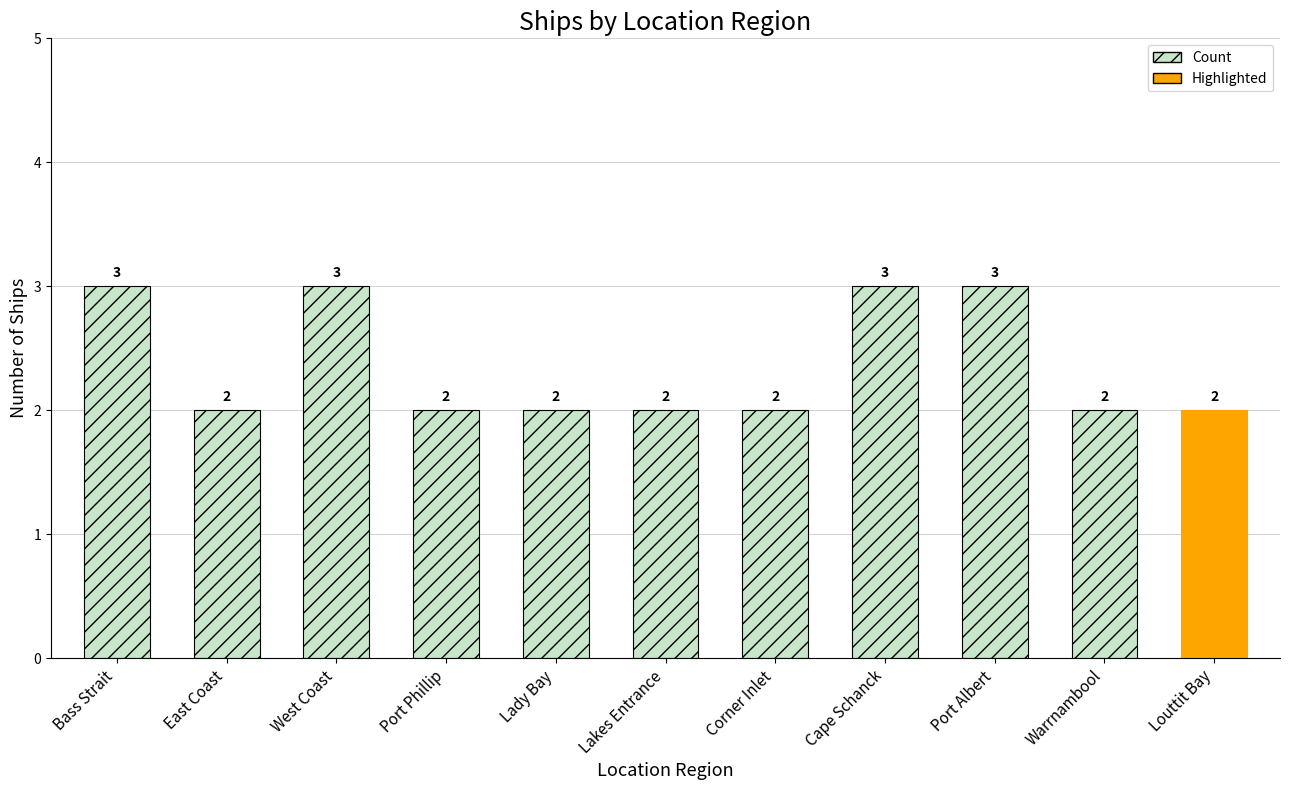

The value at Corner Inlet is 3. True or false?

False